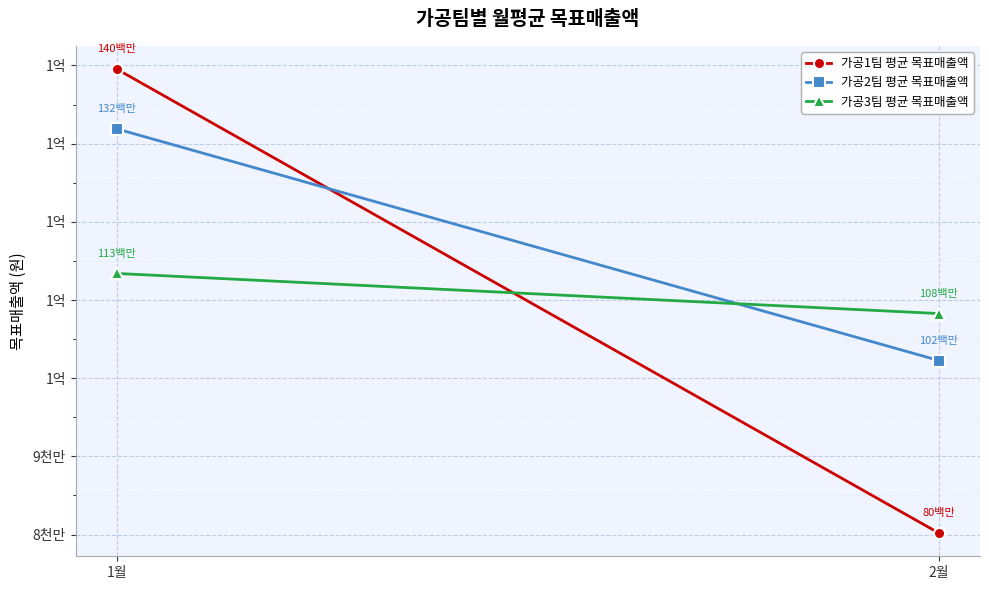

Is it true that 가공3팀 평균 목표매출액 equals 113400000 at 1월?

True